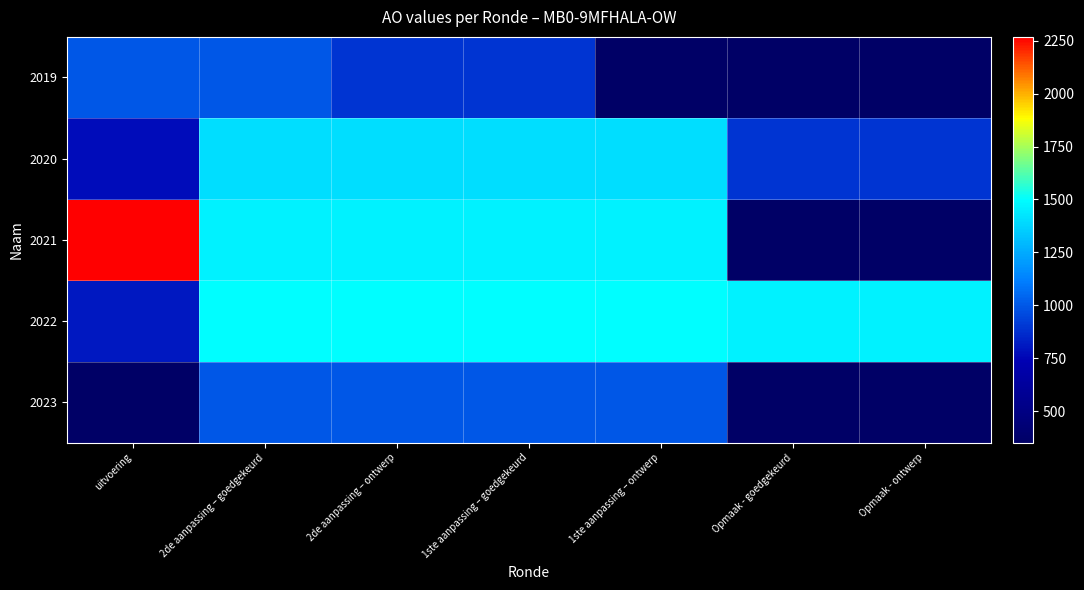

Which series has the widest spread of values?

2021